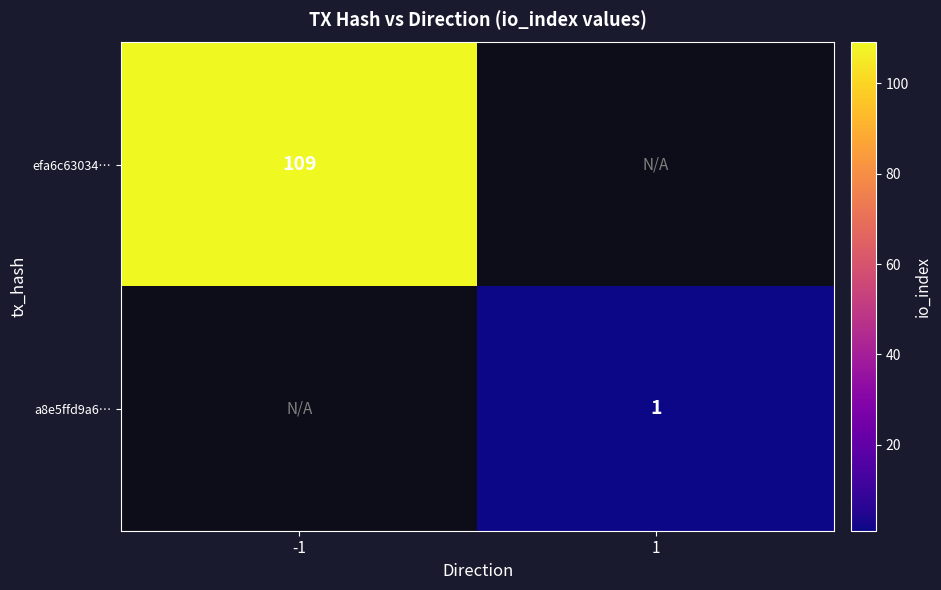

The value of efa6c63034… at -1 is 109. True or false?

True